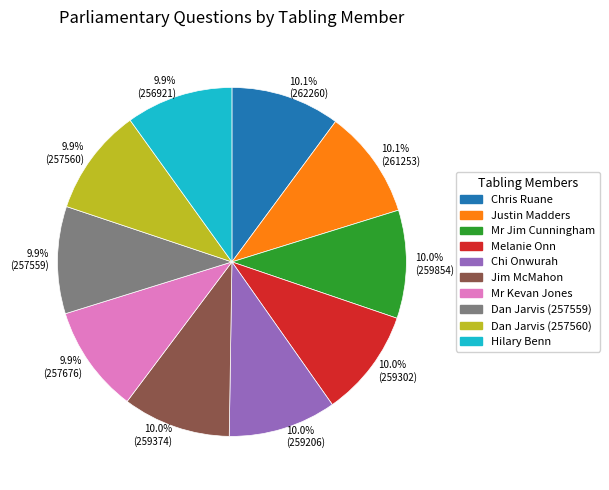

Is there any slice that represents more than half of the pie?

No